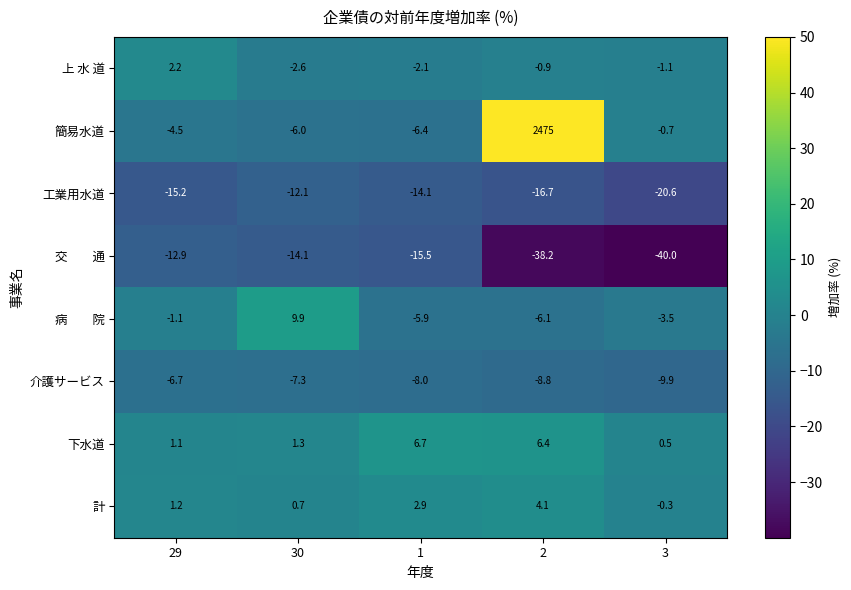

At how many categories does at least one series exceed 16?

1